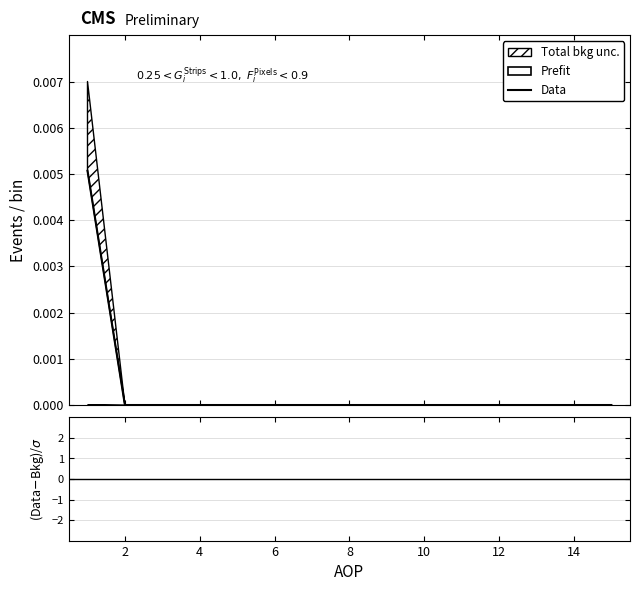

Which has a higher value, 14 or 8?

14